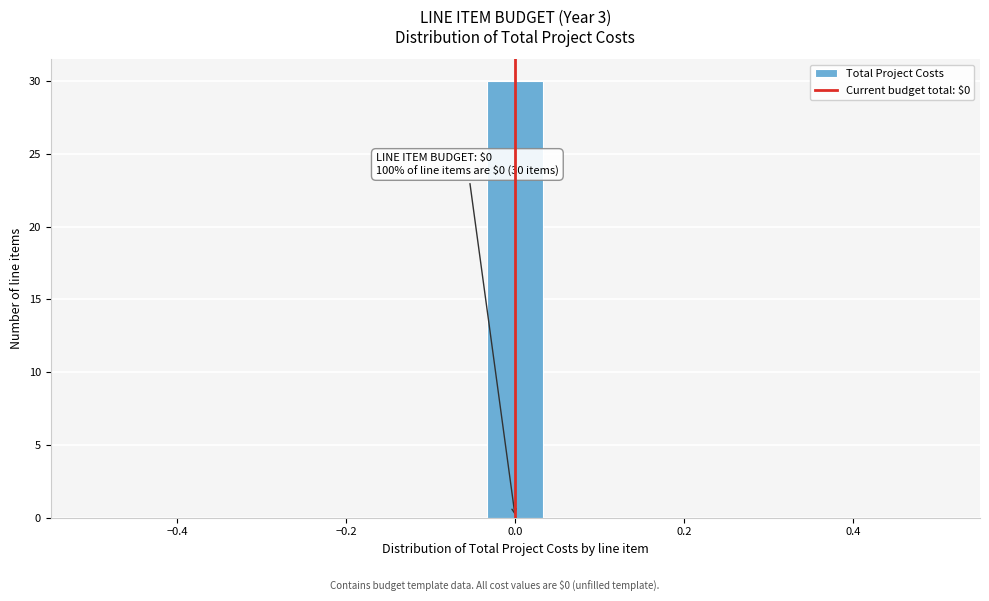

Around what value on the x-axis is the tallest bar? Give the approximate position of its centre, as read against the axis.

0.00